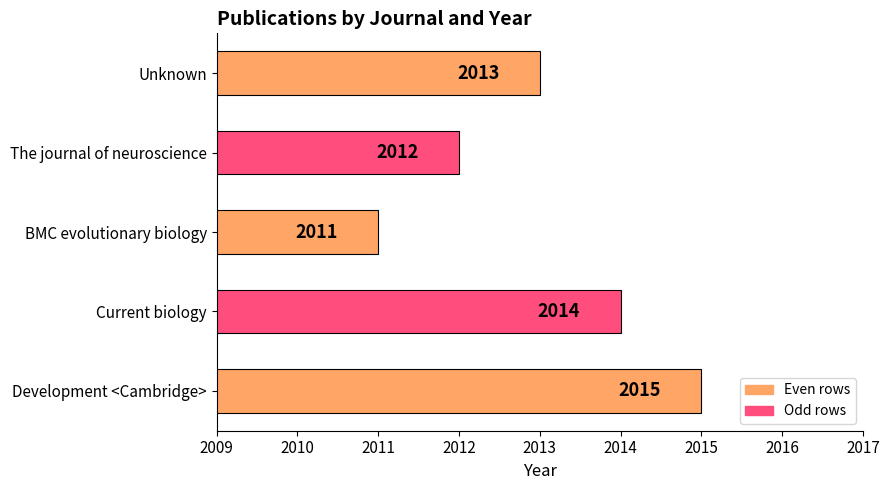

List the labels in order of value, largest first.

Development <Cambridge>, Current biology, Unknown, The journal of neuroscience, BMC evolutionary biology